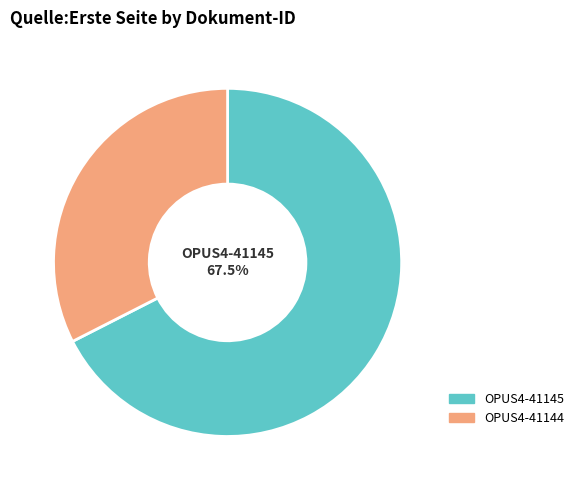

Is there any slice that represents more than half of the pie?

Yes